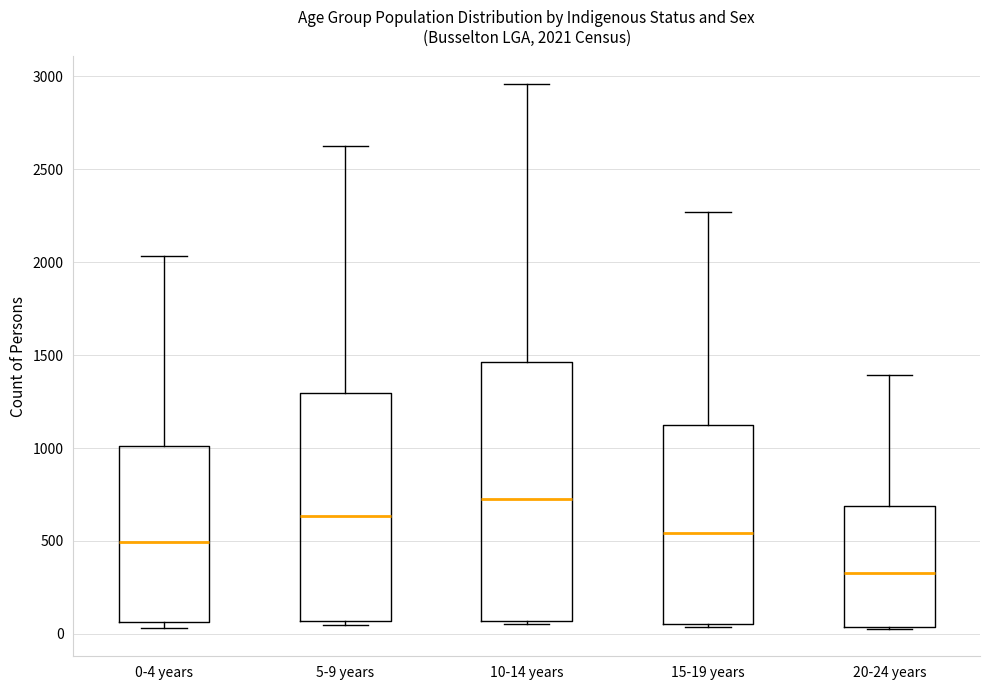

Which box is the tallest, from its lower edge to its upper edge?

10-14 years